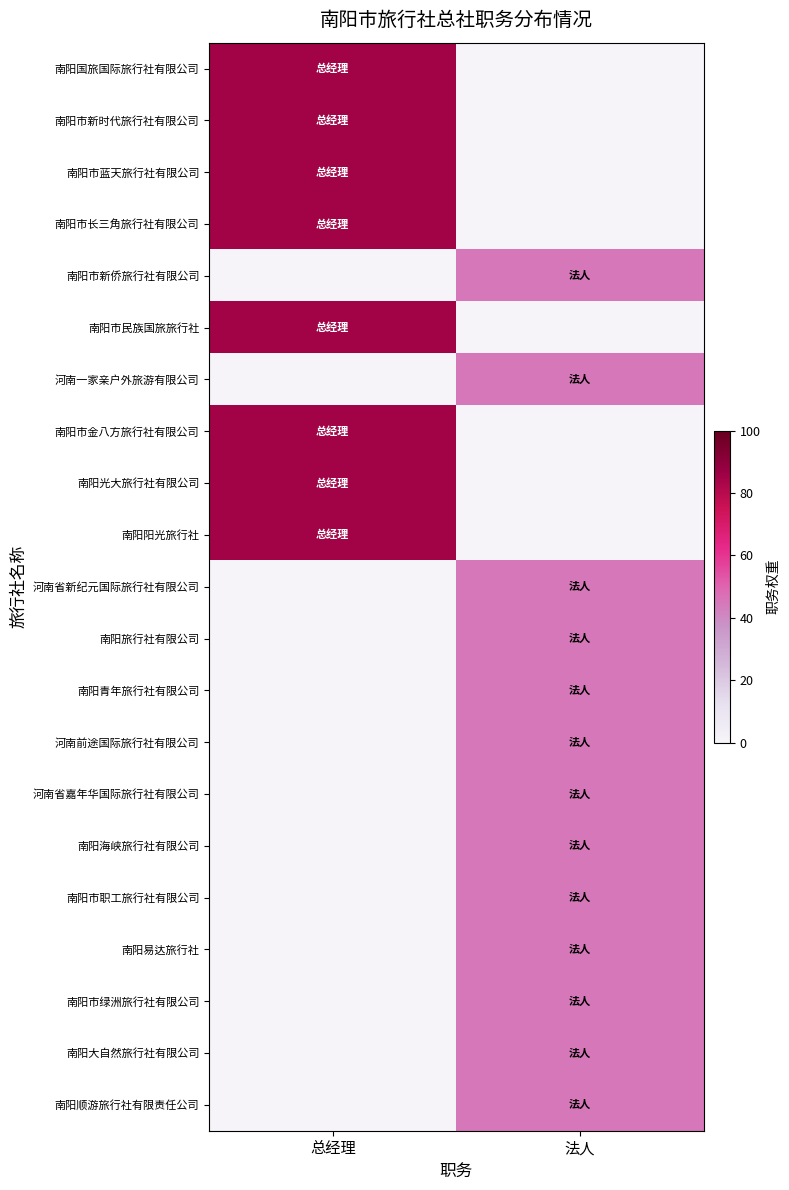

What is the spread (max minus min) of values at 总经理?

85